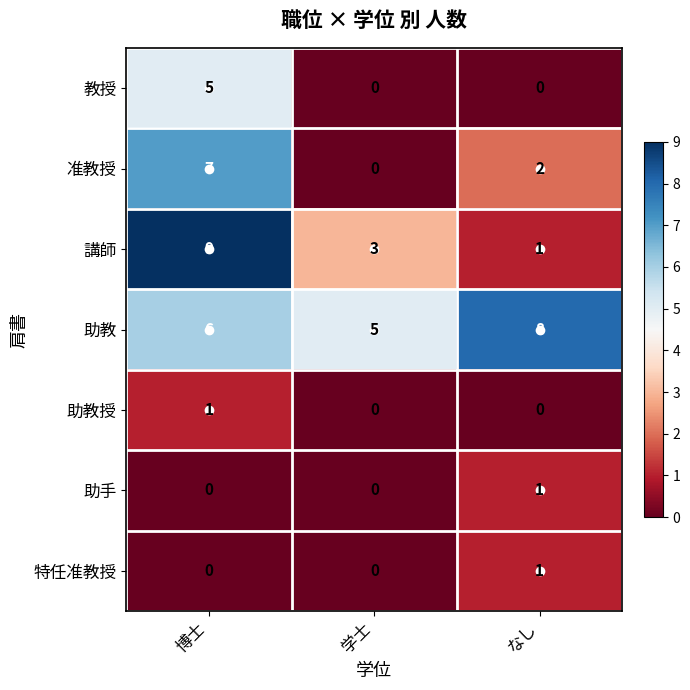

Which series changed the most between 博士 and なし?

講師